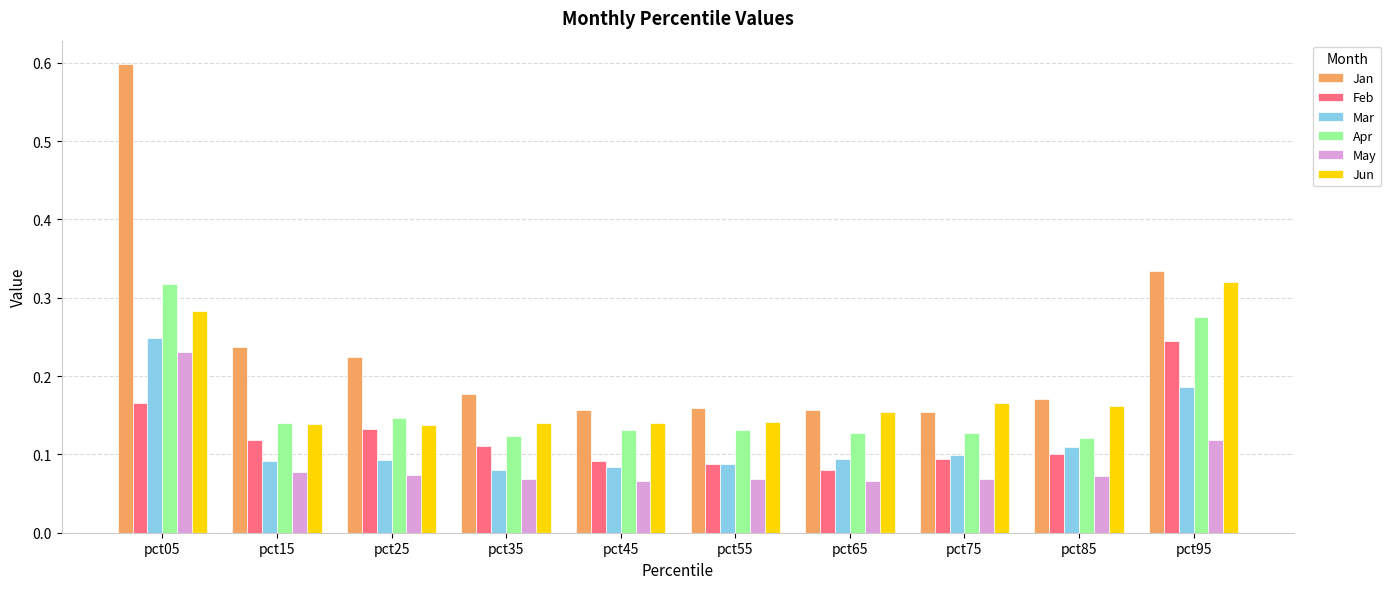

Count the Mar values in the range 0 to 1.

10